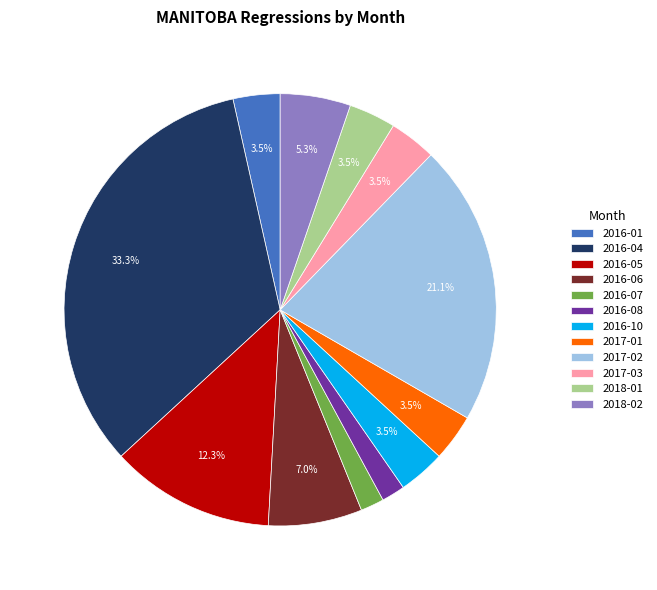

What is the largest slice in the pie chart?

2016-04